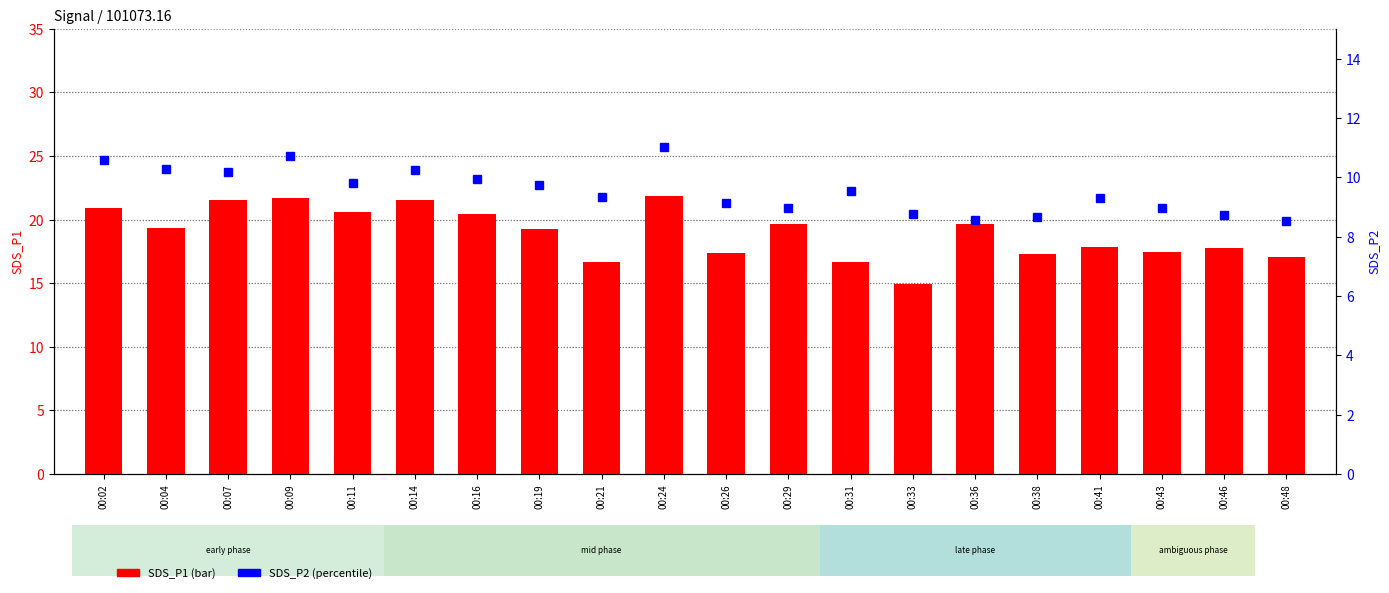

What is the difference between the SDS_P1 values at 00:16 and 00:02?

0.4